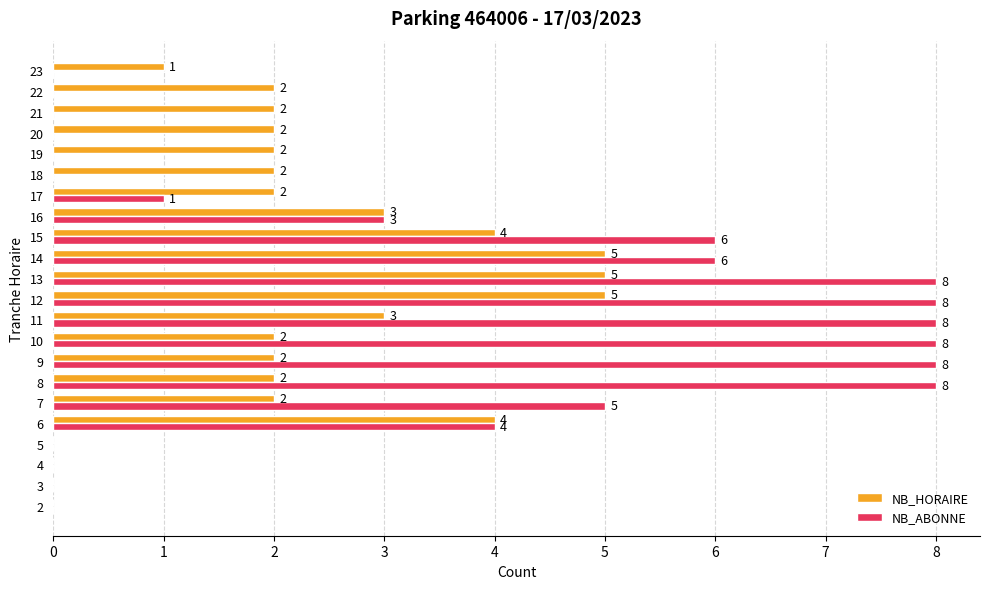

How many NB_HORAIRE values are between 2 and 3?

12